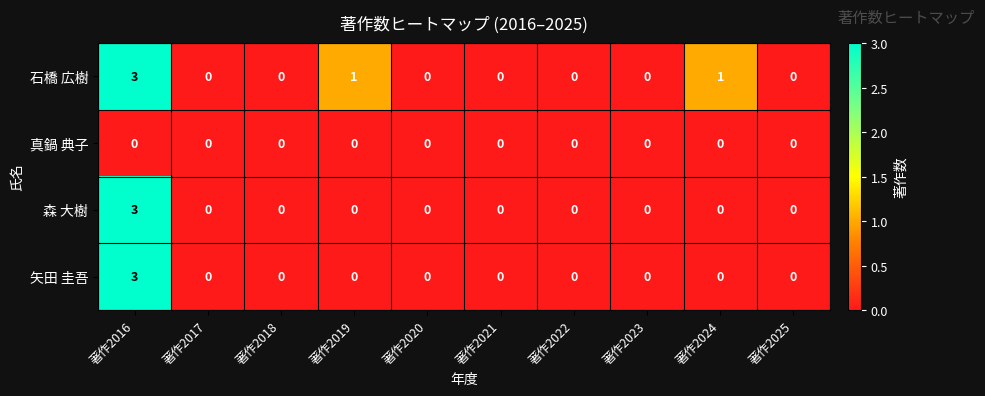

The 矢田 圭吾 series shows -2 at 著作2023. True or false?

False